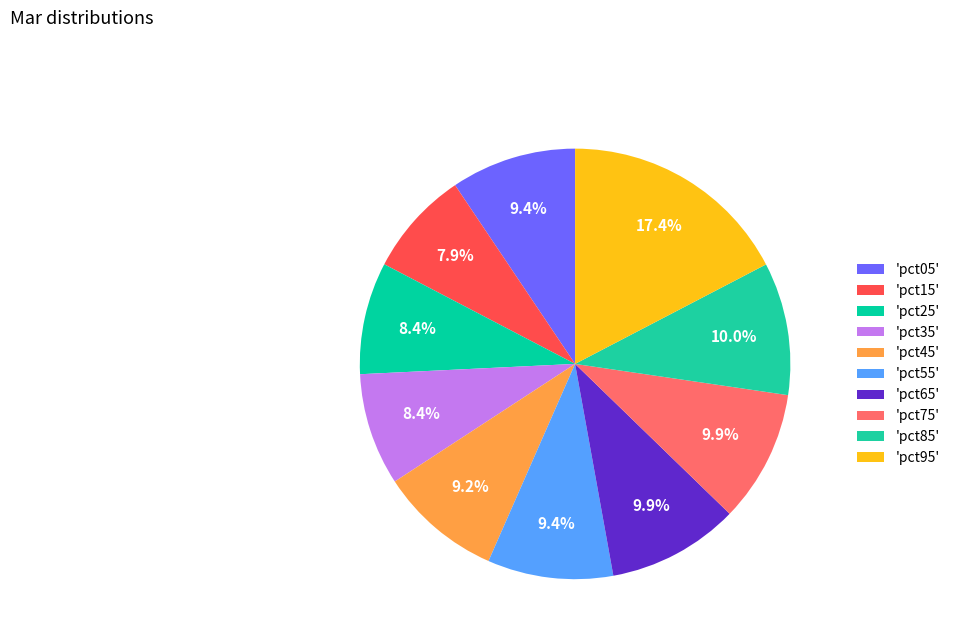

How many slices are in this pie chart?

10